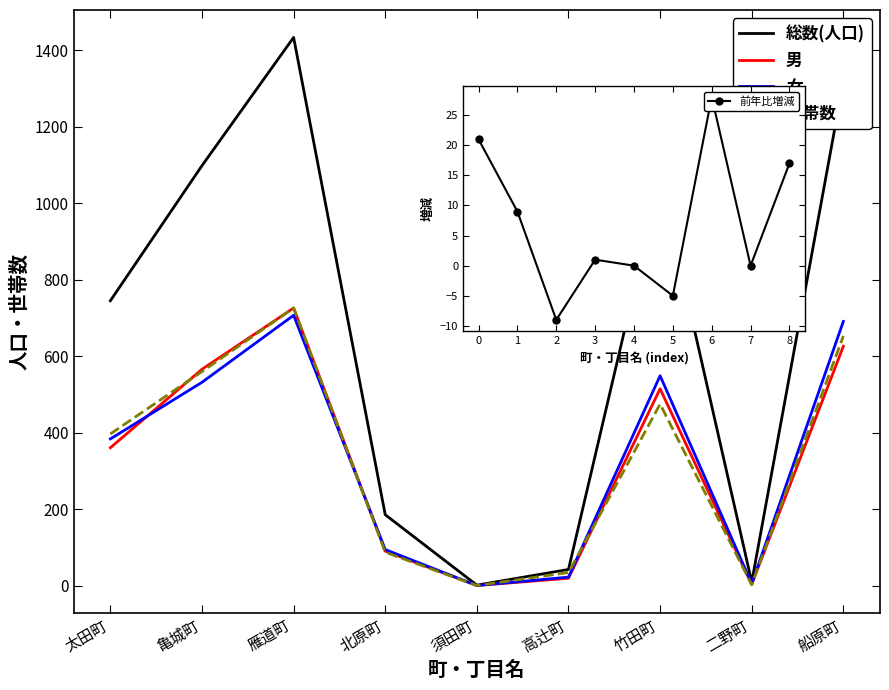

At which category does 男 reach its first local valley?

須田町